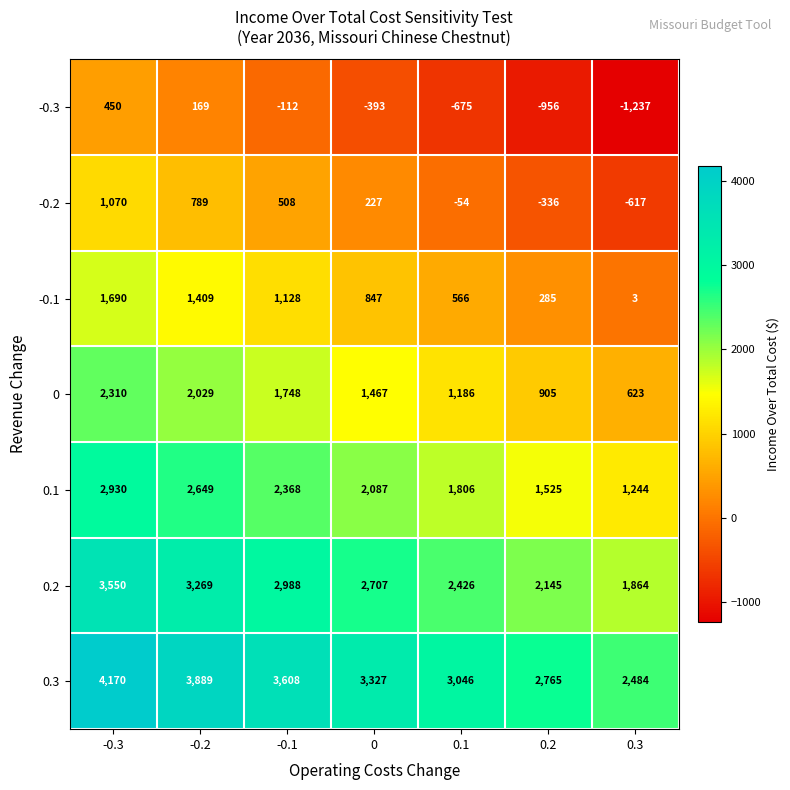

What is the minimum value shown in the chart?

-1237